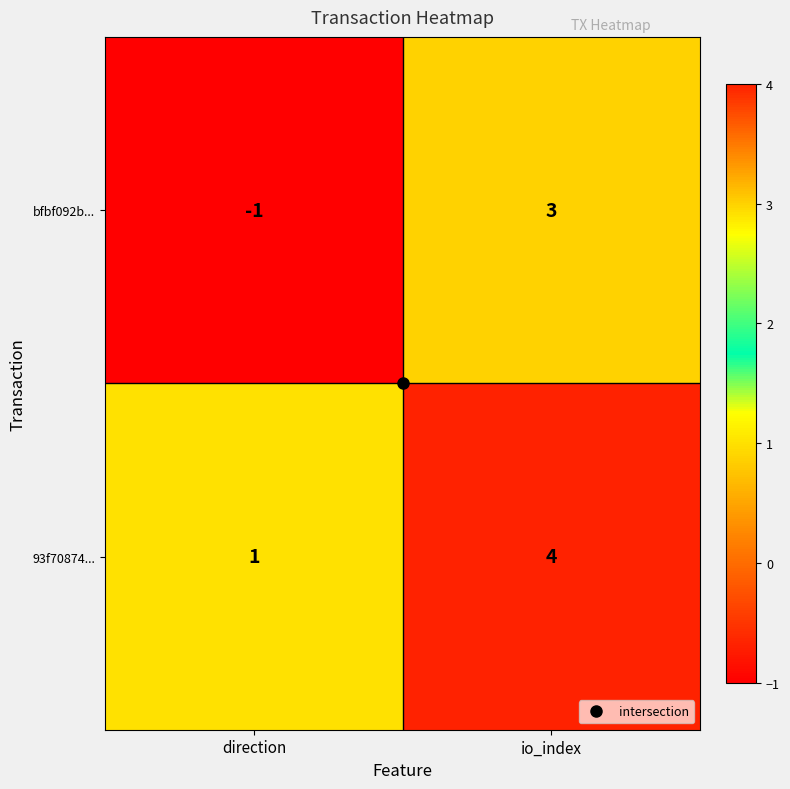

Is it true that 93f70874... equals 1 at direction?

True